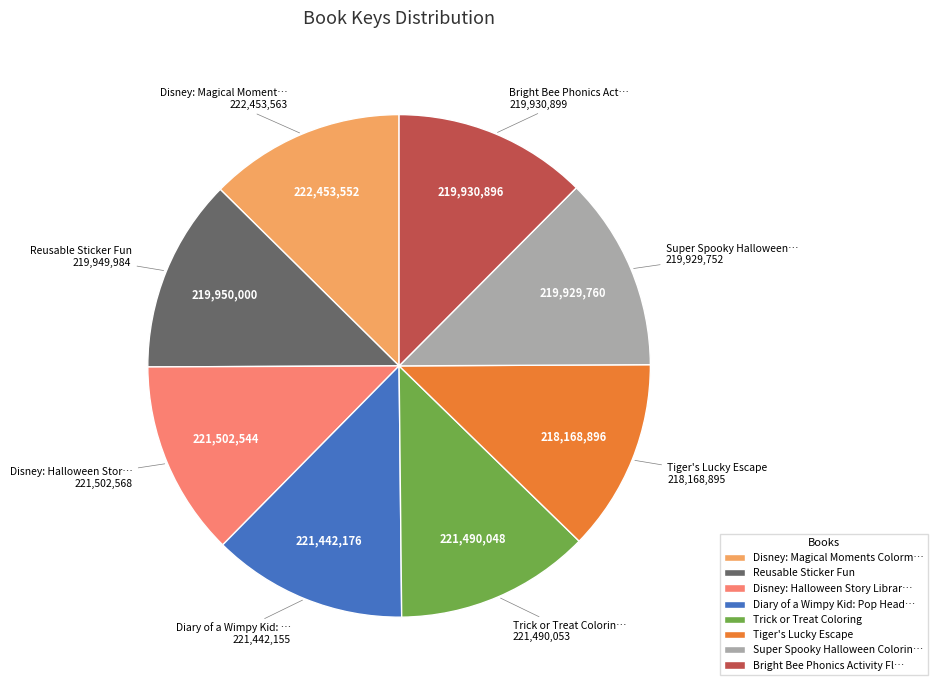

Is it true that Diary of a Wimpy Kid: Pop Head… is 21% of the pie?

False